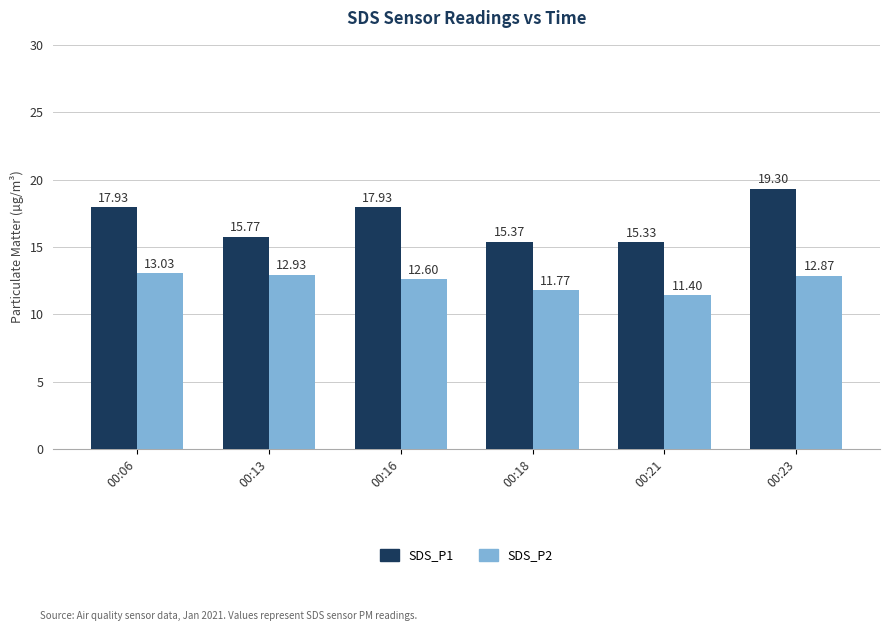

What value does the SDS_P2 series have at 00:16?

12.6